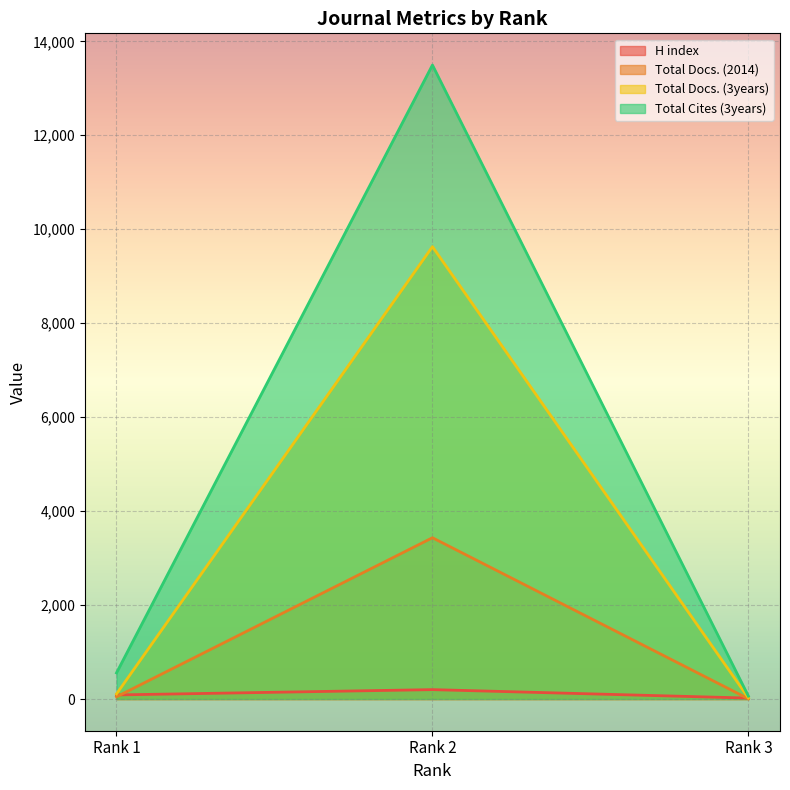

Which category has the highest value across all series?

Rank 2